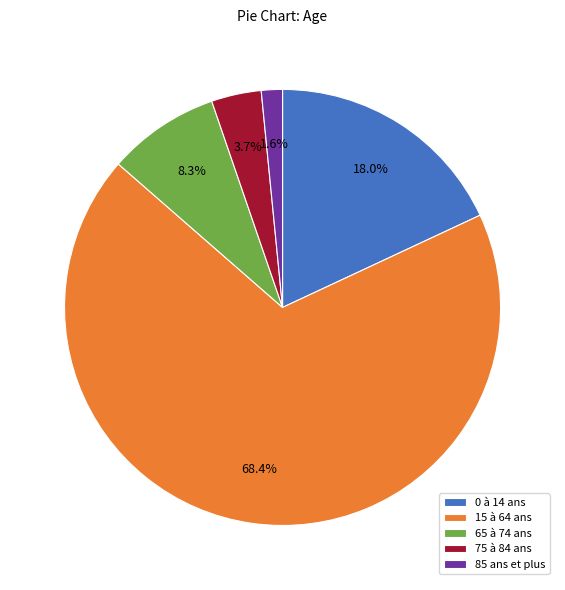

Rank the categories by value from lowest to highest.

85 ans et plus, 75 à 84 ans, 65 à 74 ans, 0 à 14 ans, 15 à 64 ans